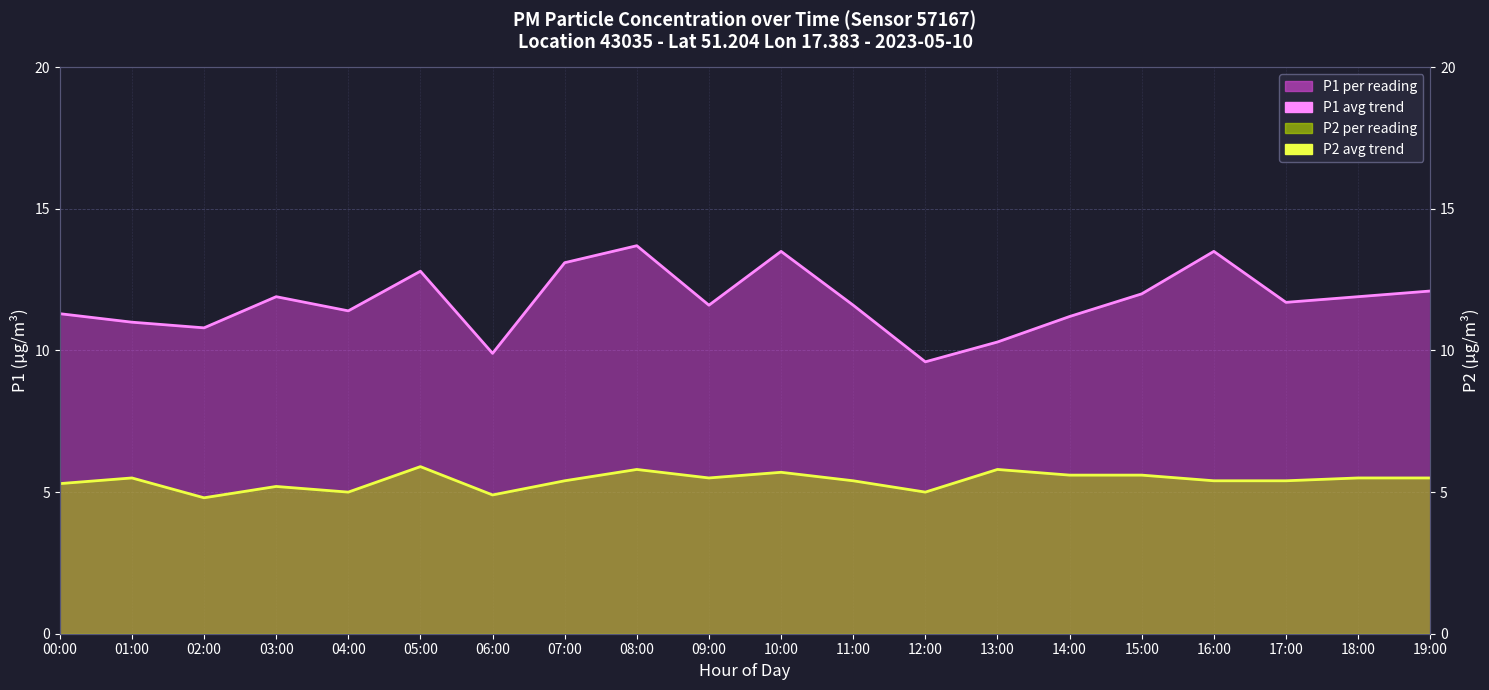

At which category does P2 avg trend reach its first local peak?

01:00